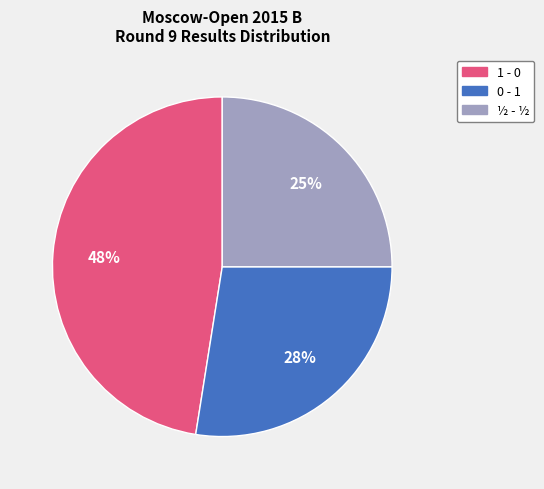

True or false: ½ - ½ accounts for 25% of the total.

True